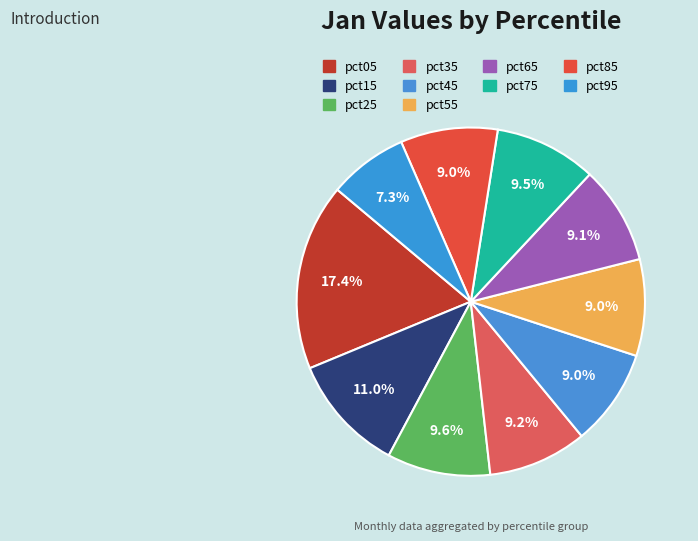

Between pct15 and pct55, which is larger?

pct15